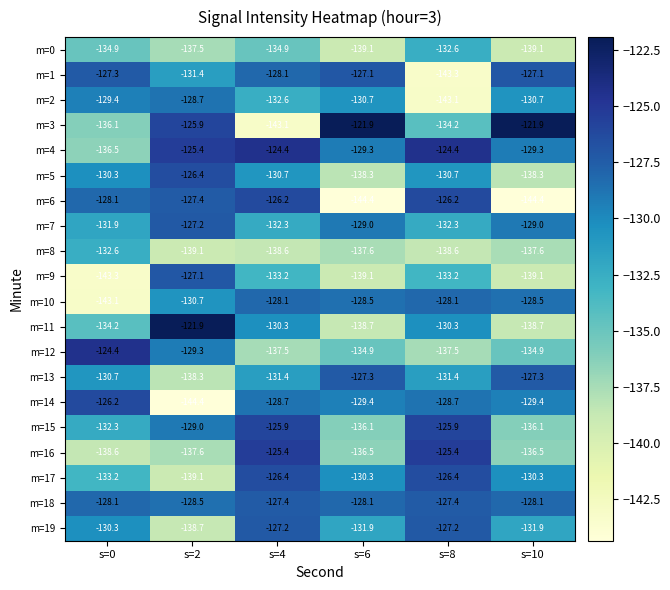

What is the sum of the m=5 values at s=8 and s=0?

-261.0